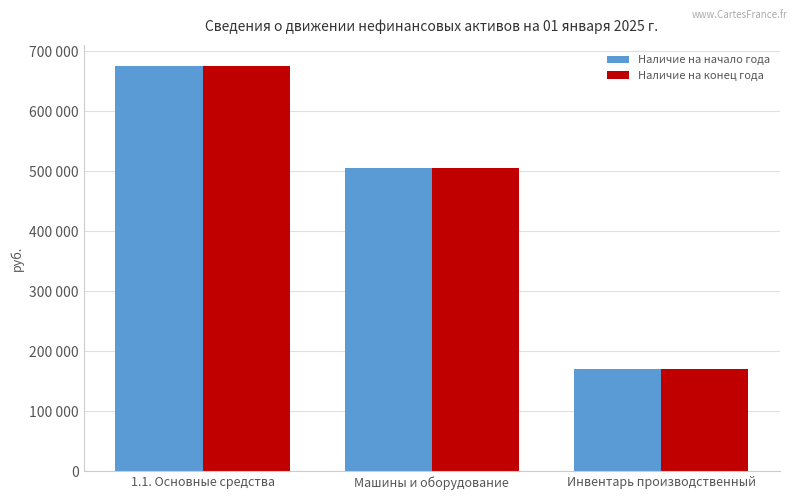

Between Инвентарь производственный and Машины и оборудование, which is larger?

Машины и оборудование